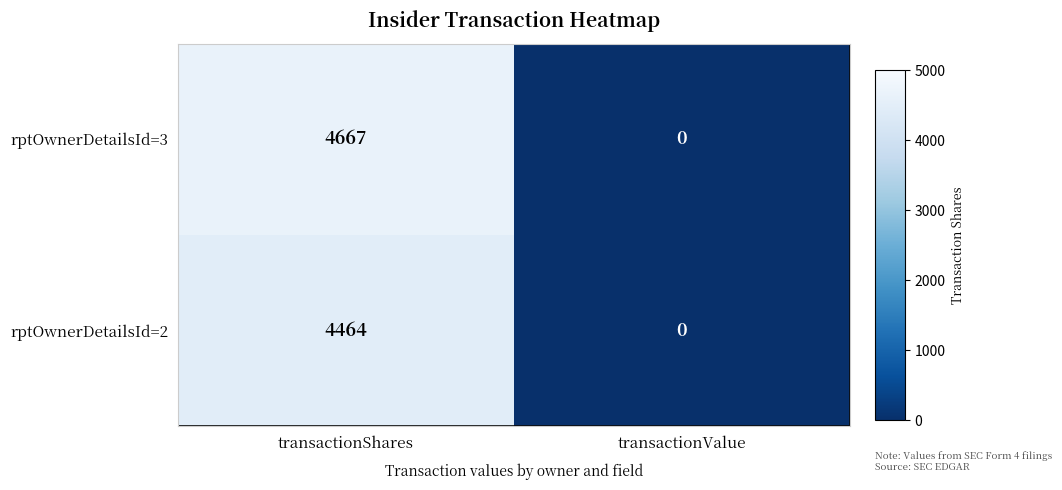

What is the difference between the rptOwnerDetailsId=2 values at transactionShares and transactionValue?

4464